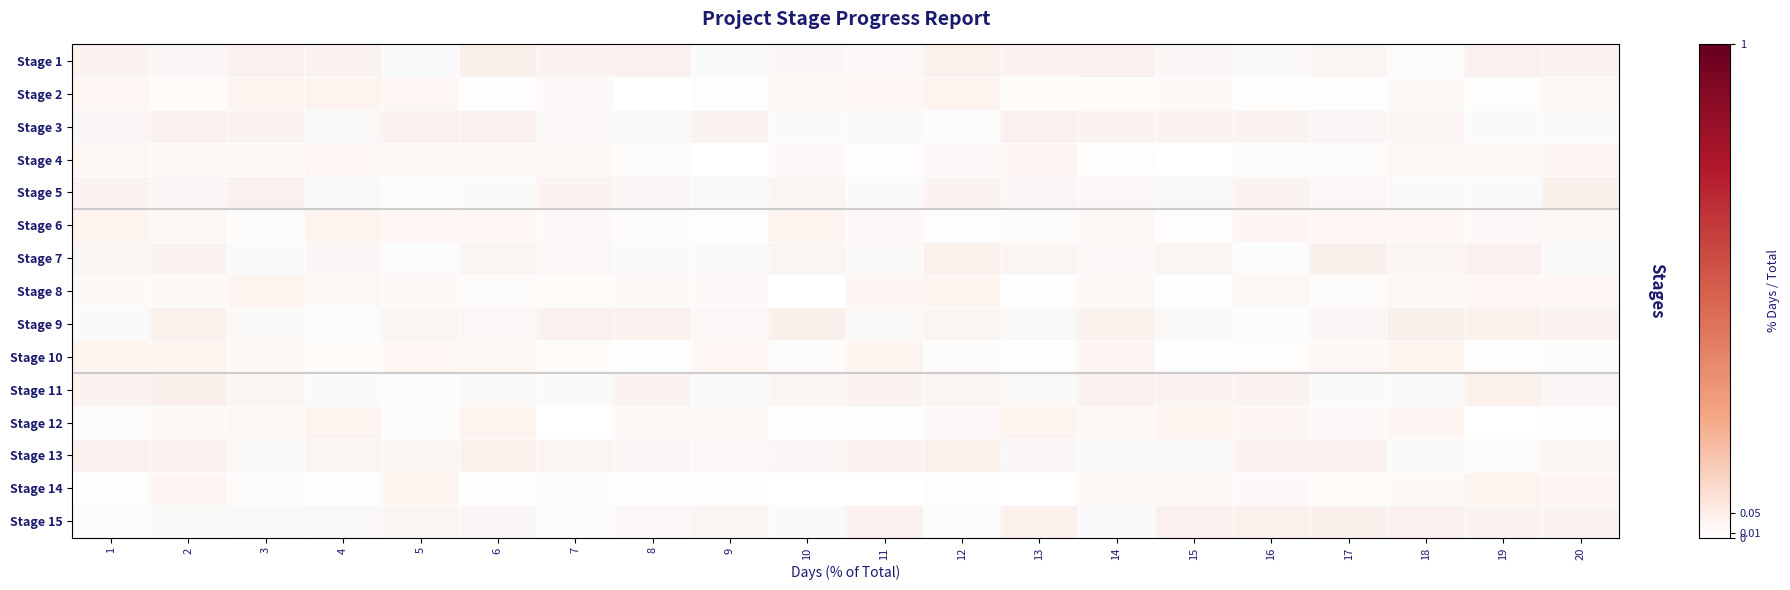

Rank the series by their maximum value, from highest to lowest.

Stage 9, Stage 15, Stage 1, Stage 11, Stage 2, Stage 6, Stage 12, Stage 5, Stage 7, Stage 8, Stage 10, Stage 14, Stage 13, Stage 4, Stage 3